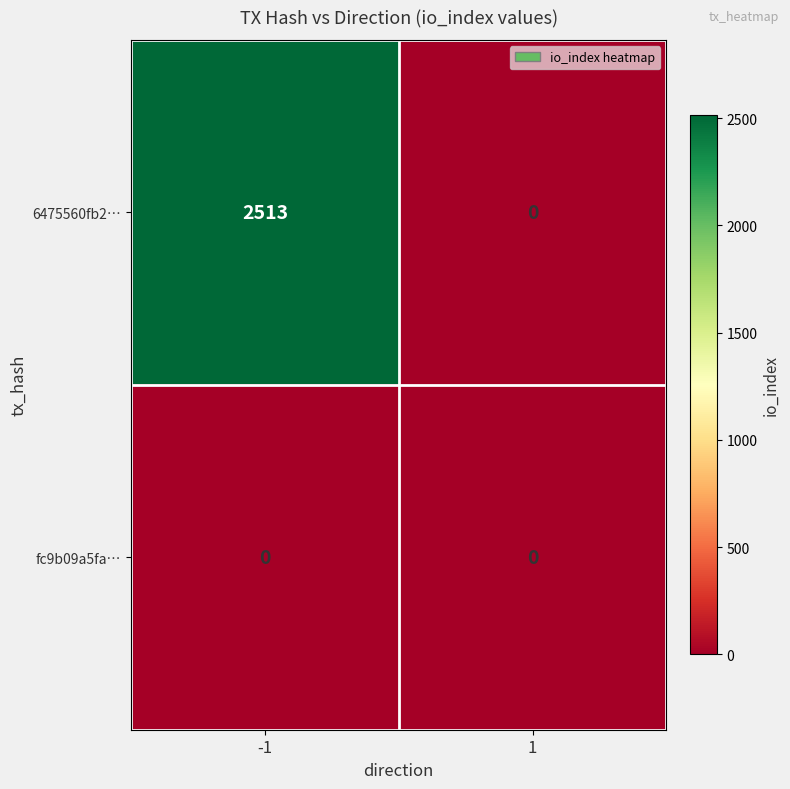

At how many categories does at least one series exceed 2259?

1